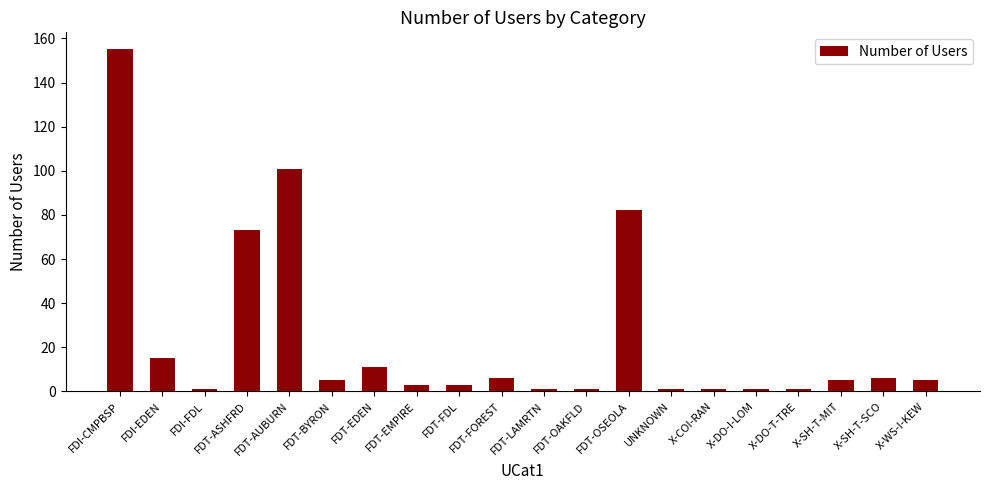

What position from the right is X-COI-RAN?

6